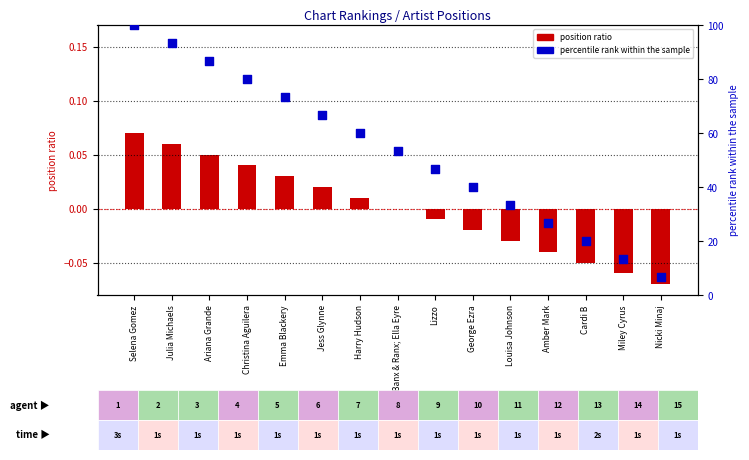

Which series has the largest total across all categories?

percentile rank within chart